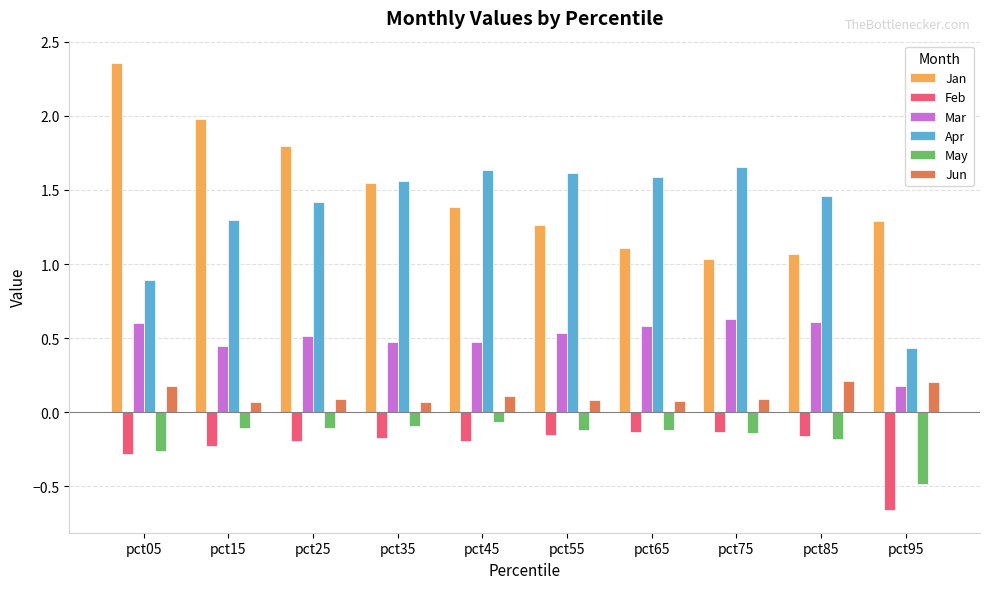

What are all the series names shown in the legend?

Jan, Feb, Mar, Apr, May, Jun